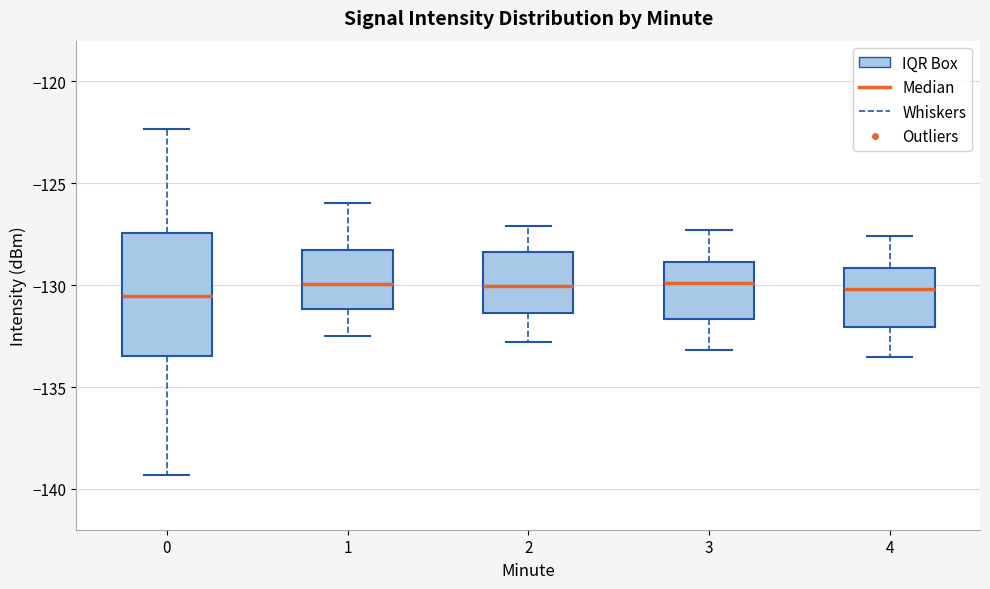

Reading left to right, read every box against the y-axis: the position of its median line, the range the box covers, and the ends of its whiskers. The values are not printed on the chart, so give them approximately, as read against the axis.

0: median -130.5, box -133.5 to -127.5, whiskers -139.5 to -122.5
1: median -130.0, box -131.0 to -128.0, whiskers -132.5 to -126.0
2: median -130.0, box -131.5 to -128.5, whiskers -133.0 to -127.0
3: median -130.0, box -131.5 to -129.0, whiskers -133.0 to -127.5
4: median -130.0, box -132.0 to -129.0, whiskers -133.5 to -127.5